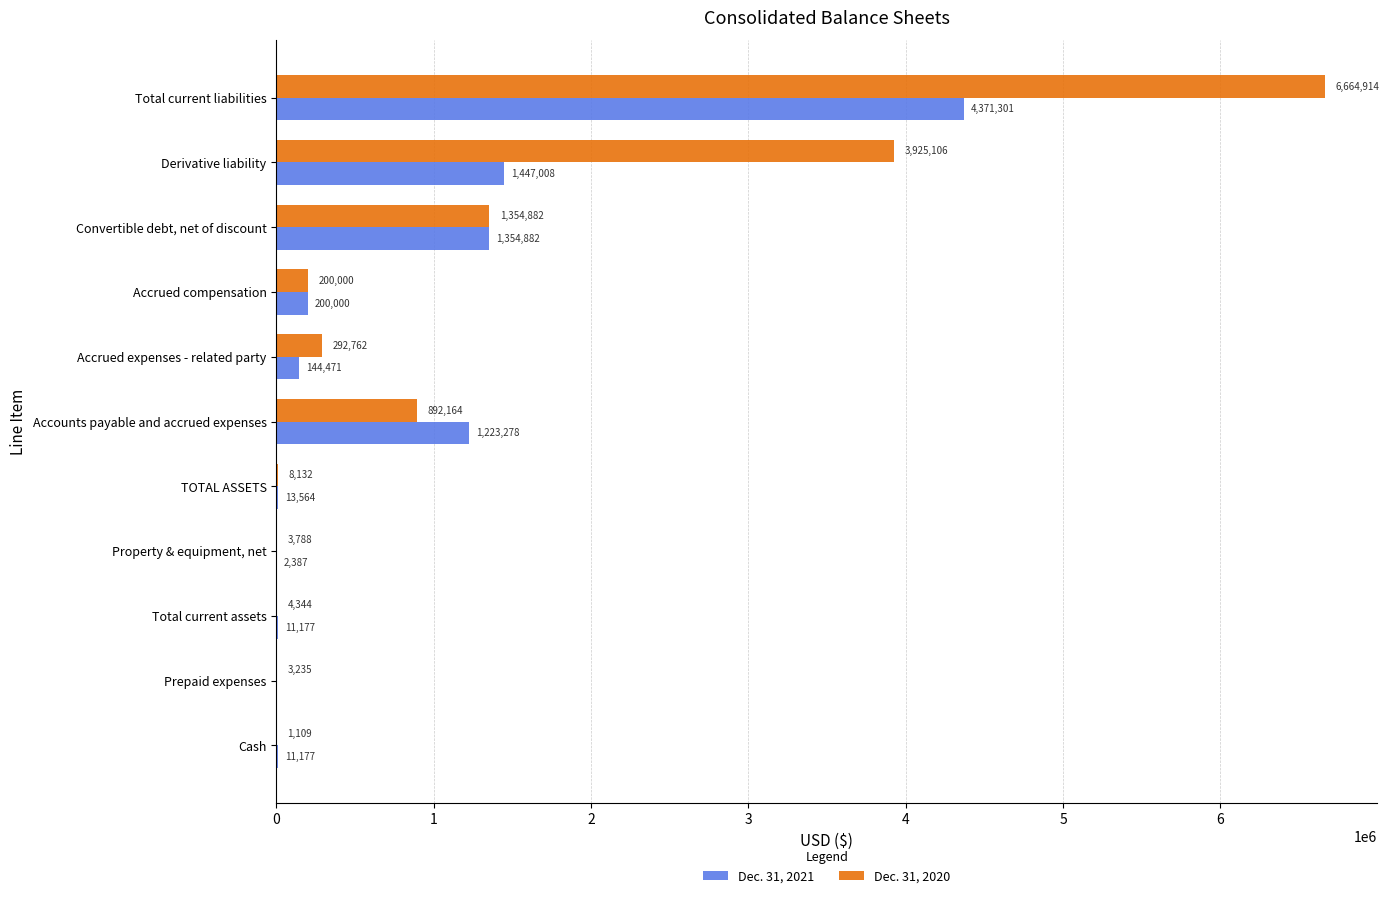

The value of Dec. 31, 2021 at Total current liabilities is 2555168. True or false?

False